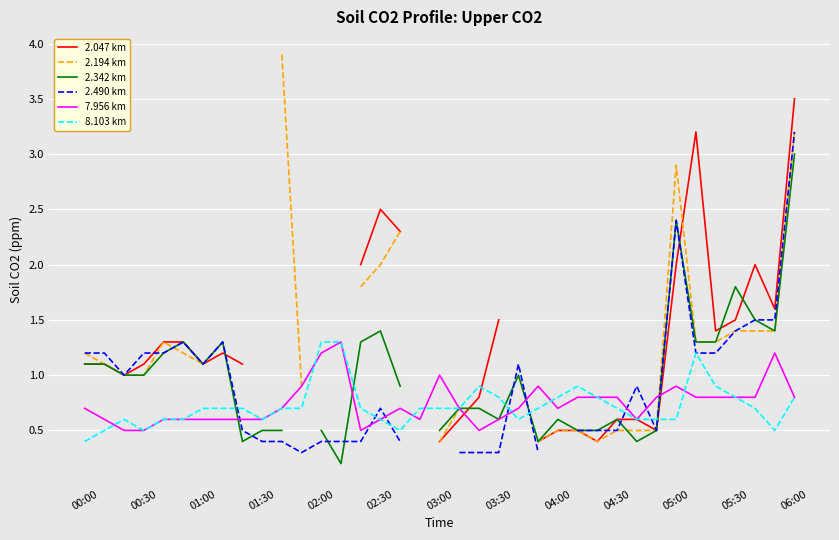

How many interior local peaks does the 2.342 km series have?

8